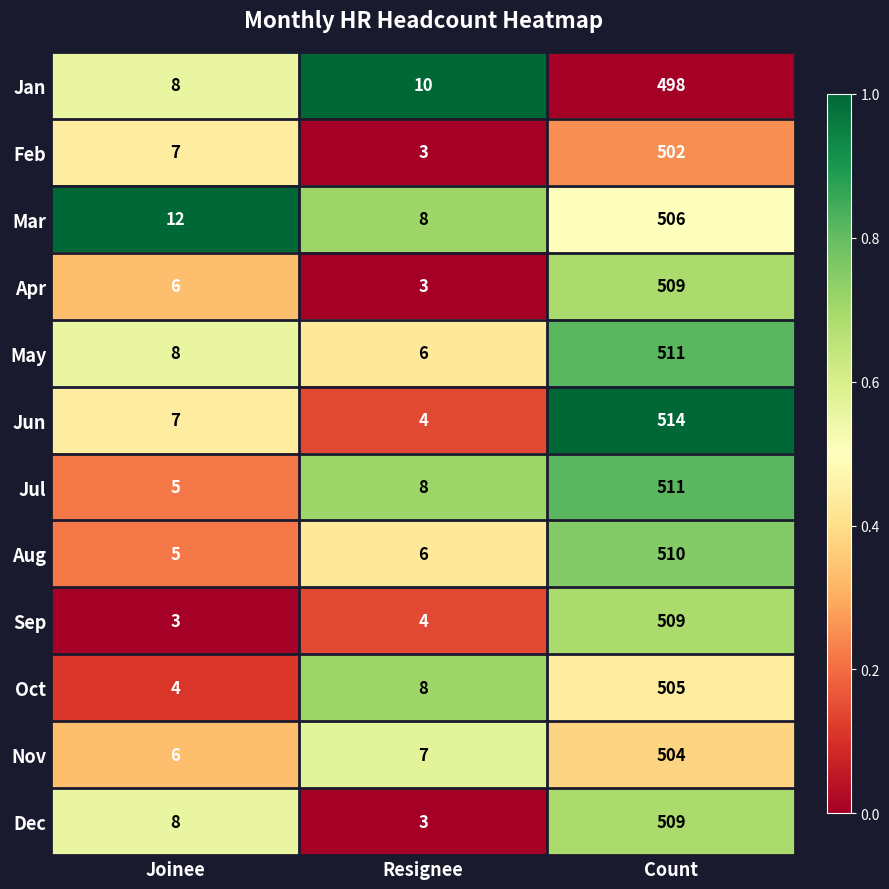

What is the difference between the maximum and minimum values in the Jul series?

506